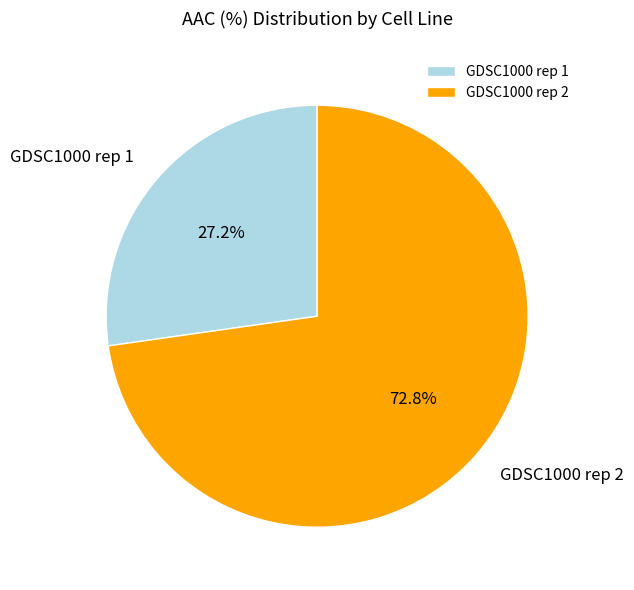

Rank the categories by value from highest to lowest.

GDSC1000 rep 2, GDSC1000 rep 1